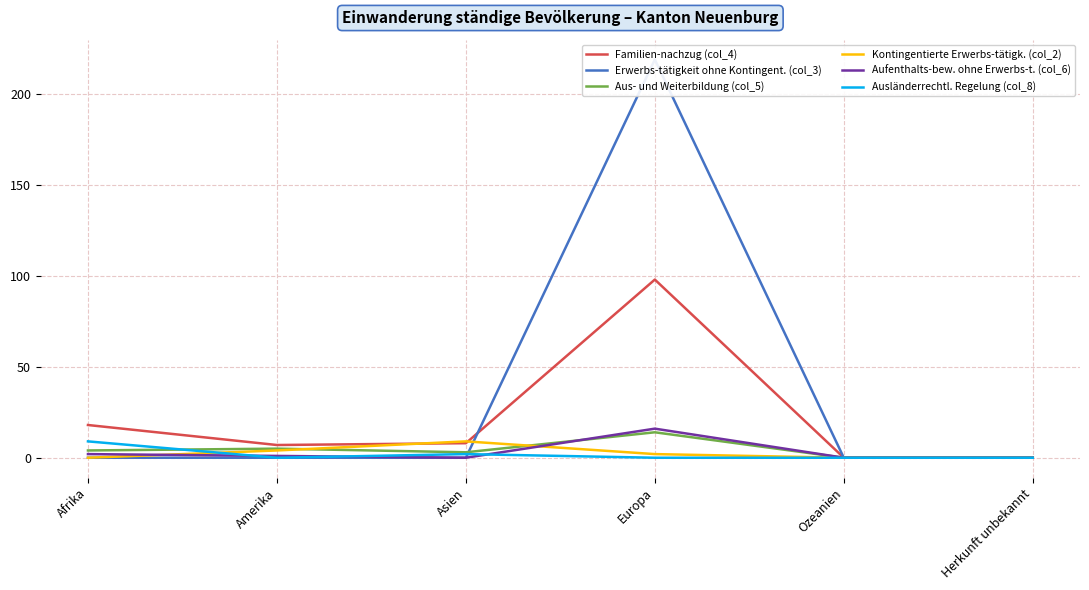

Between Amerika and Asien, which series saw the biggest shift?

Kontingentierte Erwerbs-tätigk. (col_2)